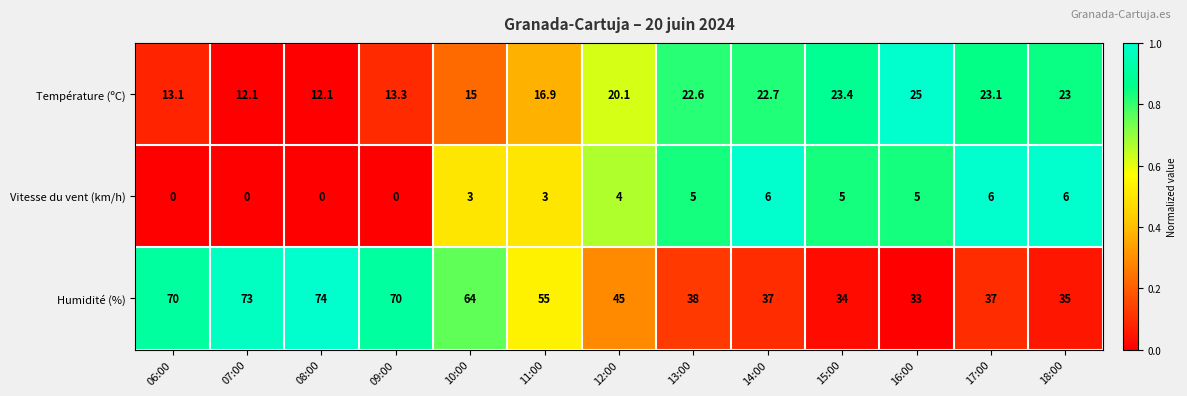

True or false: Vitesse du vent (km/h) has a value of 2.7 at 16:00.

False